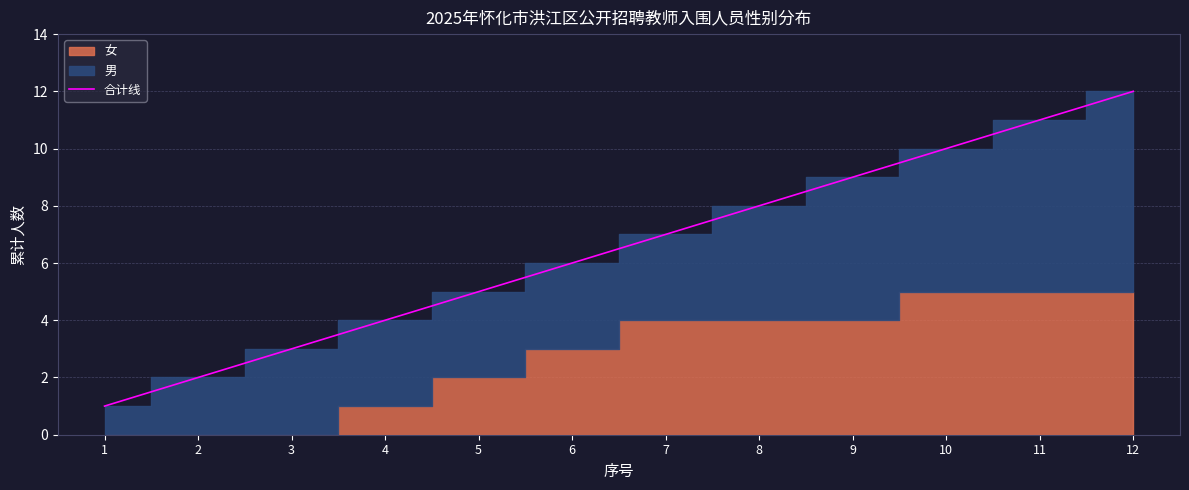

Where does the data first go above 7?

8